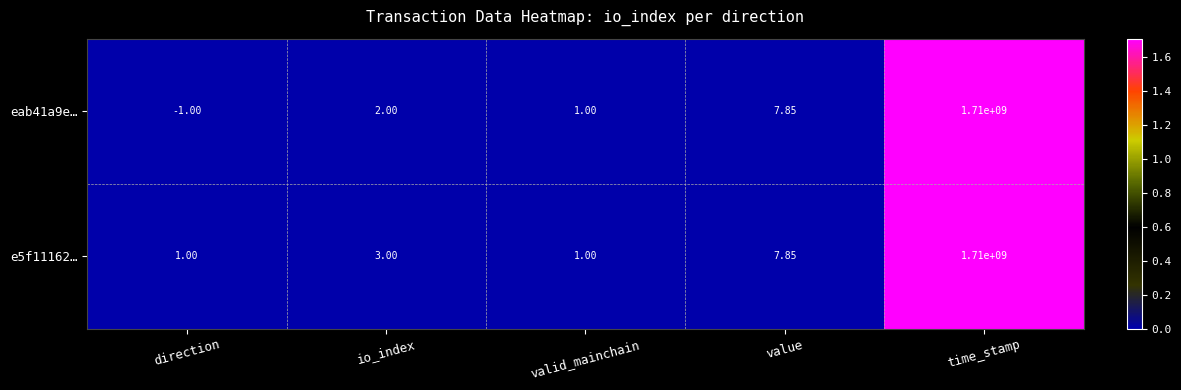

At which label does eab41a9e… reach its minimum?

direction